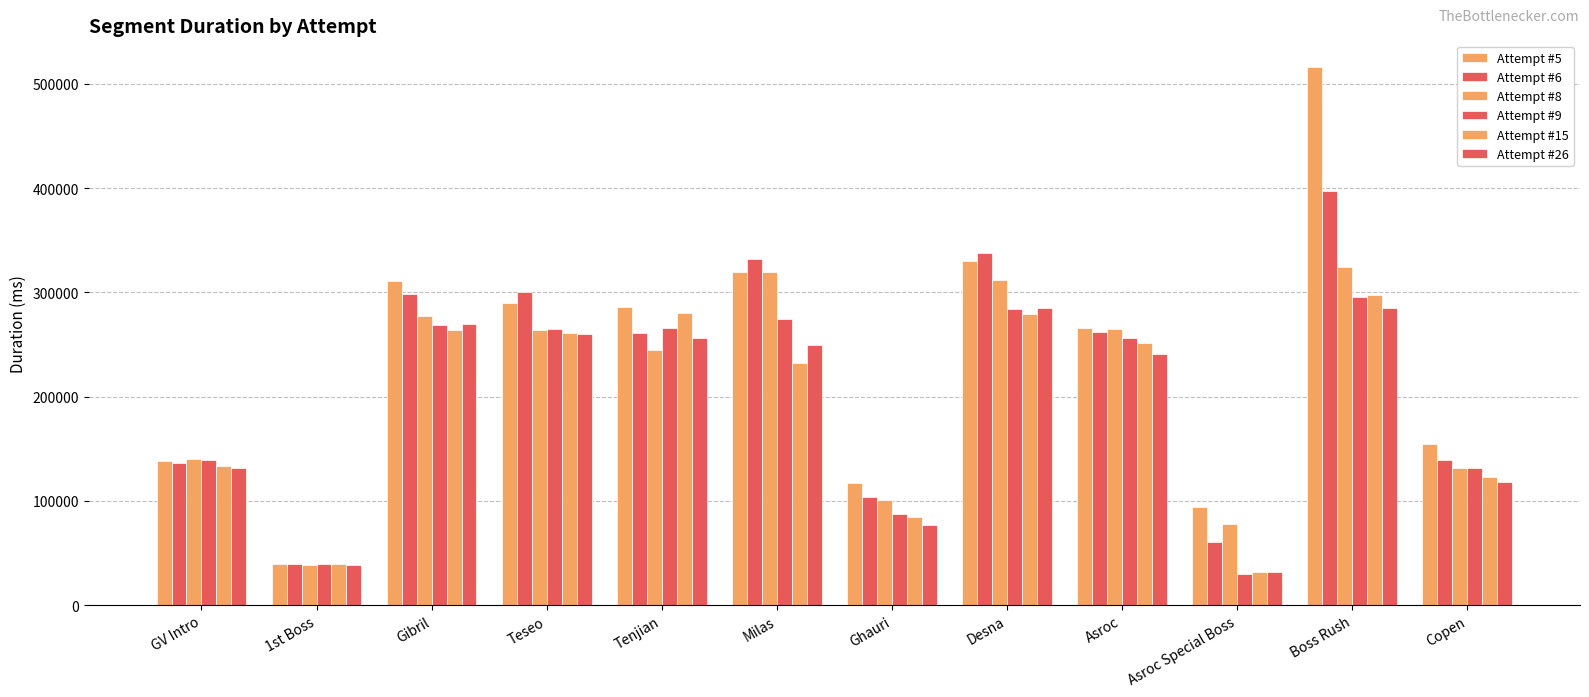

Reading right to left, transcribe all the data shown in this chart.

Attempt #5: Copen=154213	Boss Rush=515900	Asroc Special Boss=94048	Asroc=265829	Desna=330374	Ghauri=117259	Milas=319111	Tenjian=285483	Teseo=290201	Gibril=310699	1st Boss=39288	GV Intro=137829
Attempt #6: Copen=139338	Boss Rush=397107	Asroc Special Boss=60381	Asroc=261648	Desna=337305	Ghauri=103399	Milas=331578	Tenjian=261086	Teseo=300377	Gibril=298353	1st Boss=38957	GV Intro=136088
Attempt #8: Copen=131509	Boss Rush=324301	Asroc Special Boss=77788	Asroc=265007	Desna=312291	Ghauri=100429	Milas=319277	Tenjian=244817	Teseo=264194	Gibril=277547	1st Boss=38461	GV Intro=140307
Attempt #9: Copen=131413	Boss Rush=295506	Asroc Special Boss=30055	Asroc=255800	Desna=284158	Ghauri=87676	Milas=274845	Tenjian=265605	Teseo=265204	Gibril=268753	1st Boss=39285	GV Intro=139164
Attempt #15: Copen=122405	Boss Rush=297394	Asroc Special Boss=31693	Asroc=251451	Desna=278964	Ghauri=84206	Milas=232534	Tenjian=280095	Teseo=260959	Gibril=263656	1st Boss=39347	GV Intro=133757
Attempt #26: Copen=118288	Boss Rush=284579	Asroc Special Boss=31524	Asroc=241137	Desna=285151	Ghauri=76919	Milas=249373	Tenjian=256096	Teseo=259728	Gibril=269490	1st Boss=38420	GV Intro=131615